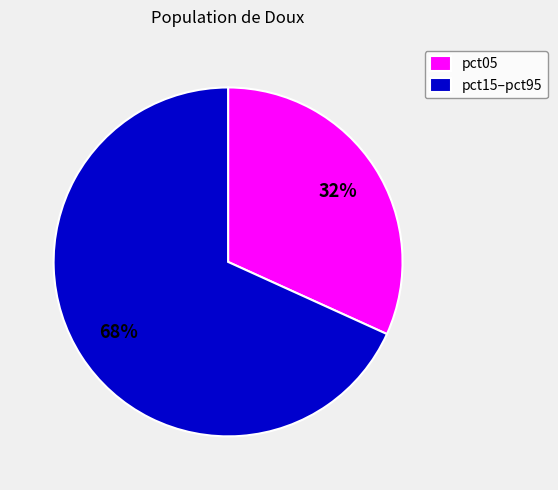

To the nearest percent, what is the average slice percentage?

50%